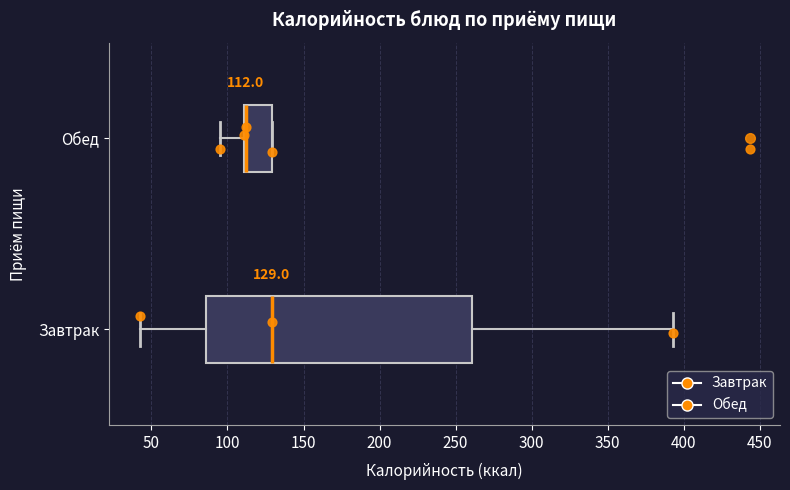

Which box is the widest, from its left edge to its right edge?

Завтрак